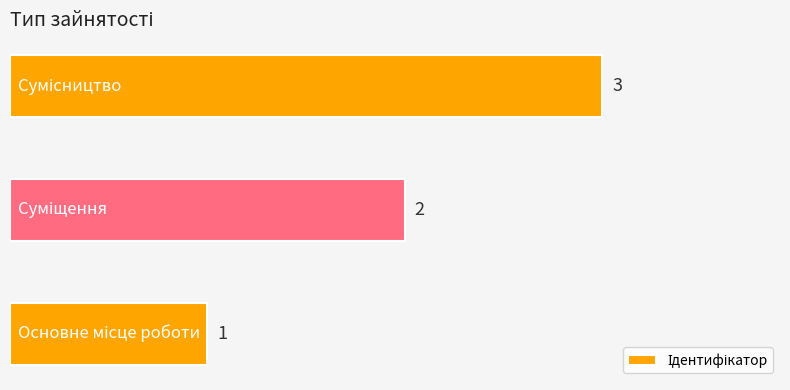

How many values are between 1 and 3?

3